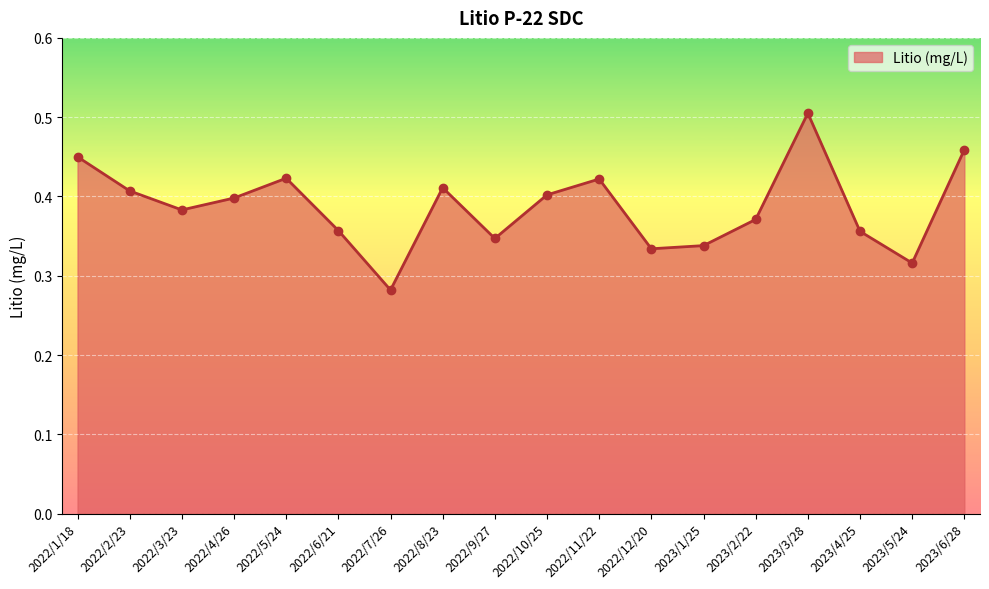

The value at 2022/5/24 is 0.4. True or false?

True